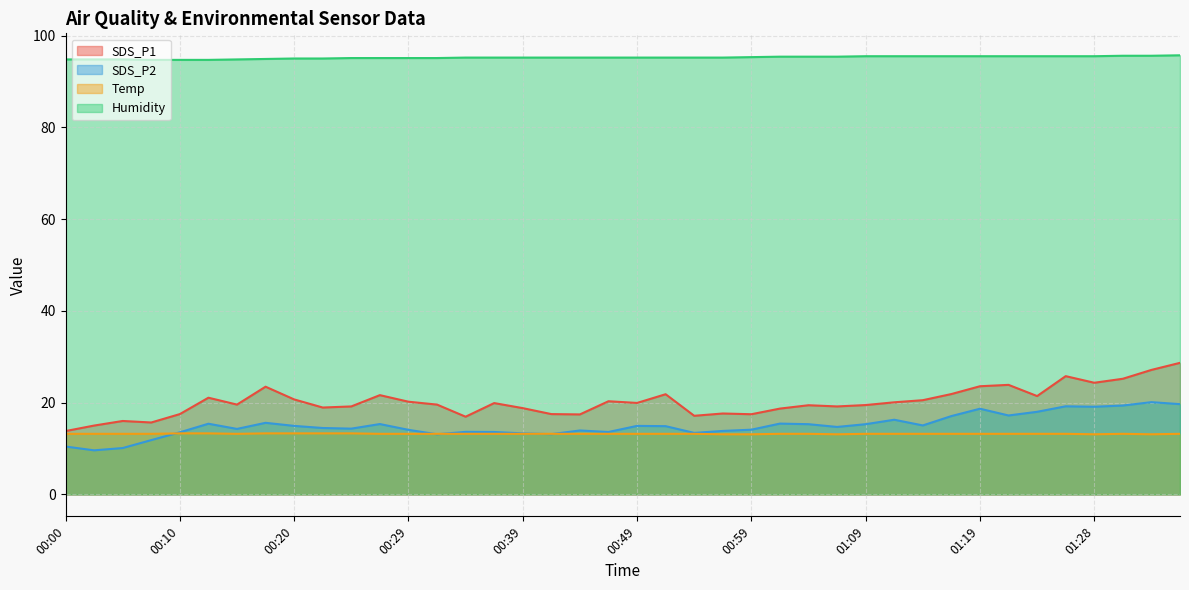

Rank the series by their maximum value, from highest to lowest.

Humidity, SDS_P1, SDS_P2, Temp